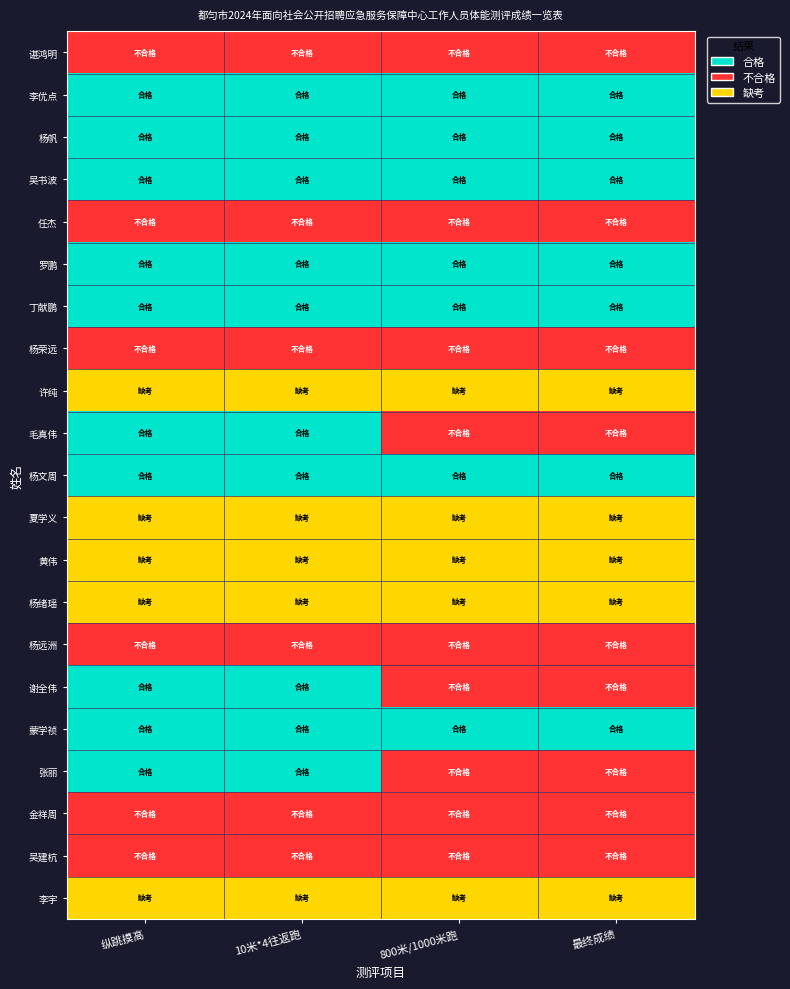

Which has a higher value, 纵跳摸高 or 10米*4往返跑?

纵跳摸高